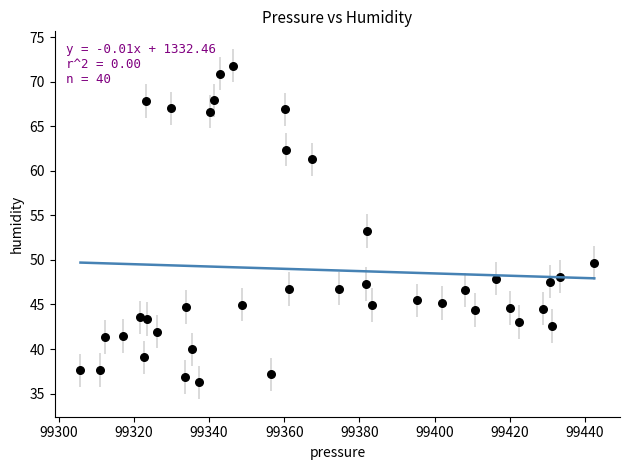

What is the range of X values (max minus min)?

136.7